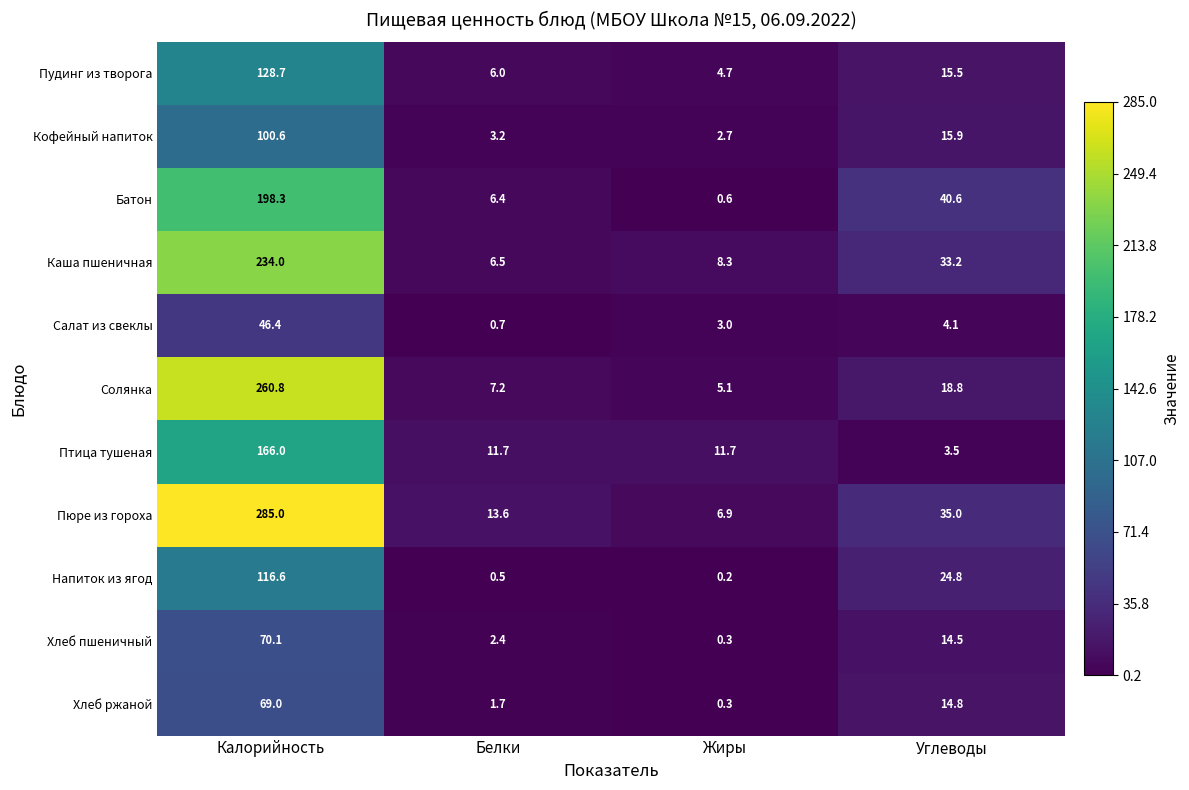

What is the maximum value shown in the chart?

285.0